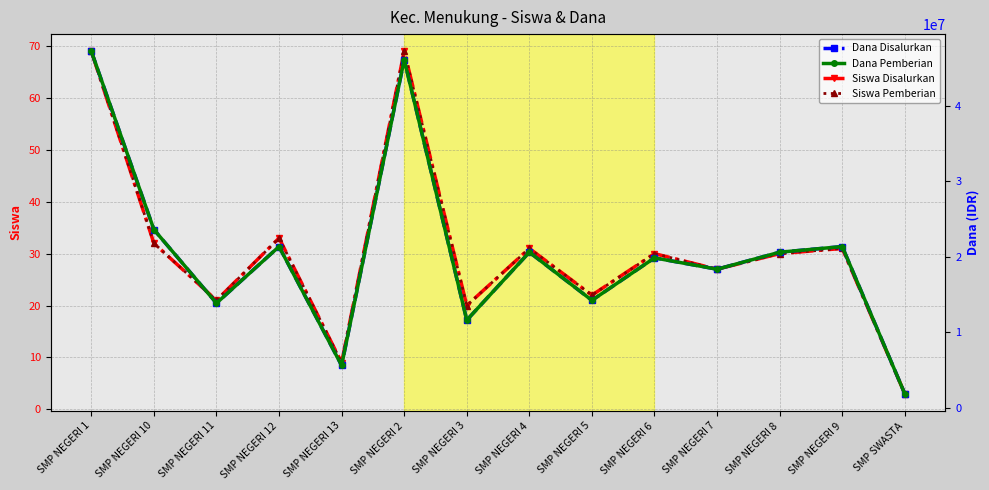

Which series changed the most between SMP NEGERI 11 and SMP NEGERI 5?

Dana Disalurkan